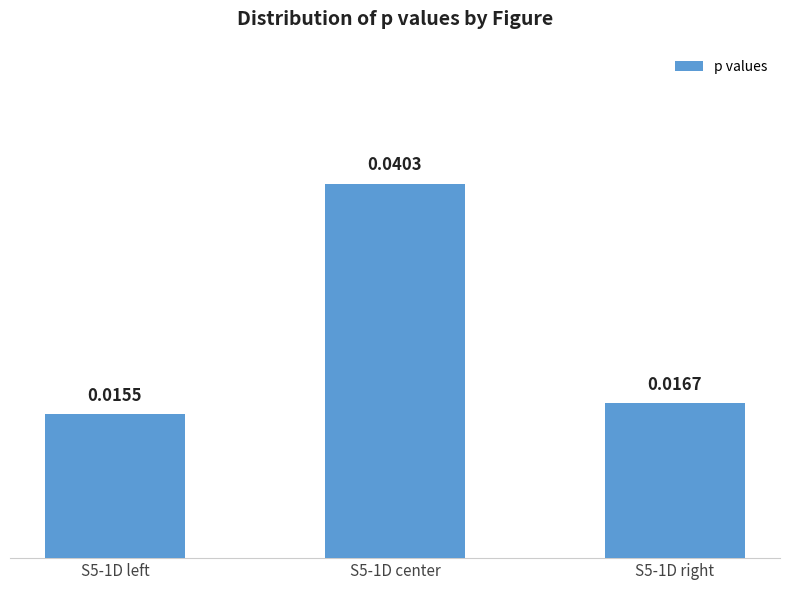

List the labels in order of value, smallest first.

S5-1D left, S5-1D right, S5-1D center